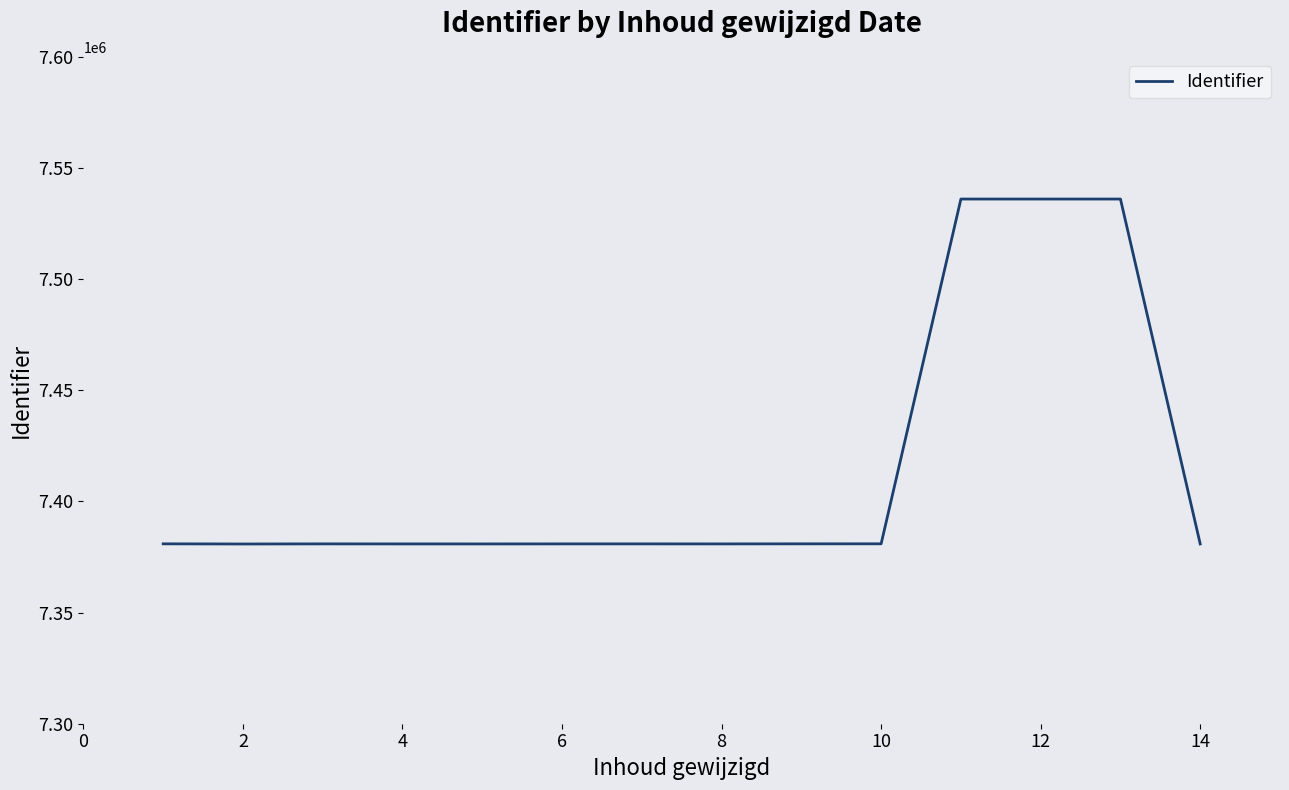

What is the smallest value displayed?

7380874